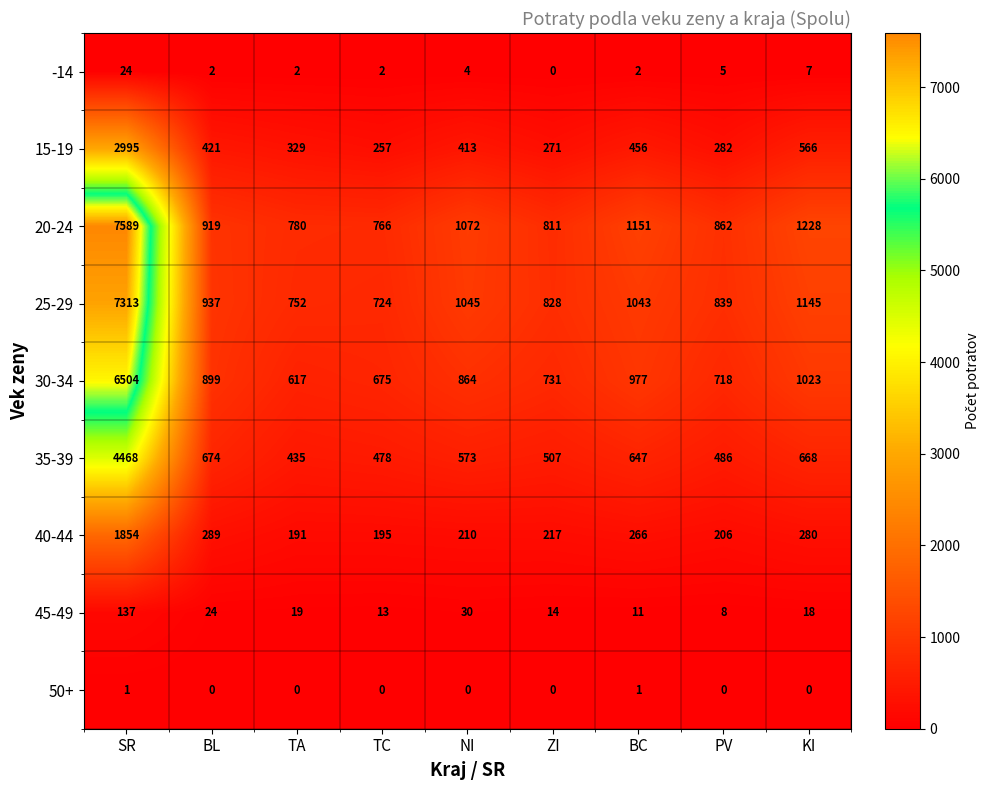

True or false: 40-44 has a value of 372 at NI.

False